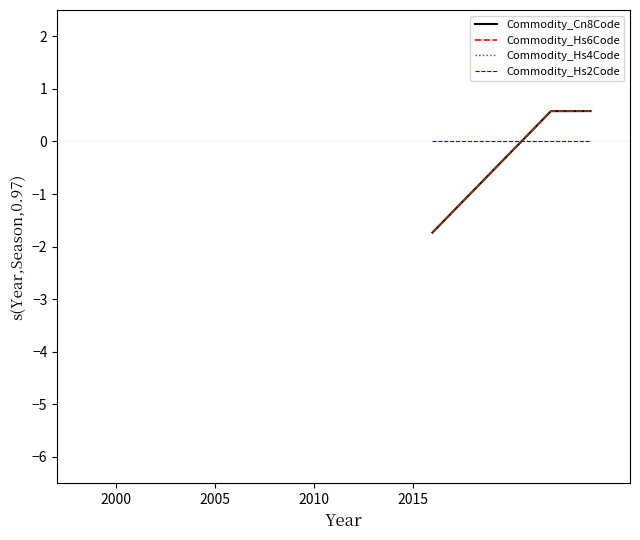

What is the maximum value for Commodity_Hs4Code?

0.6